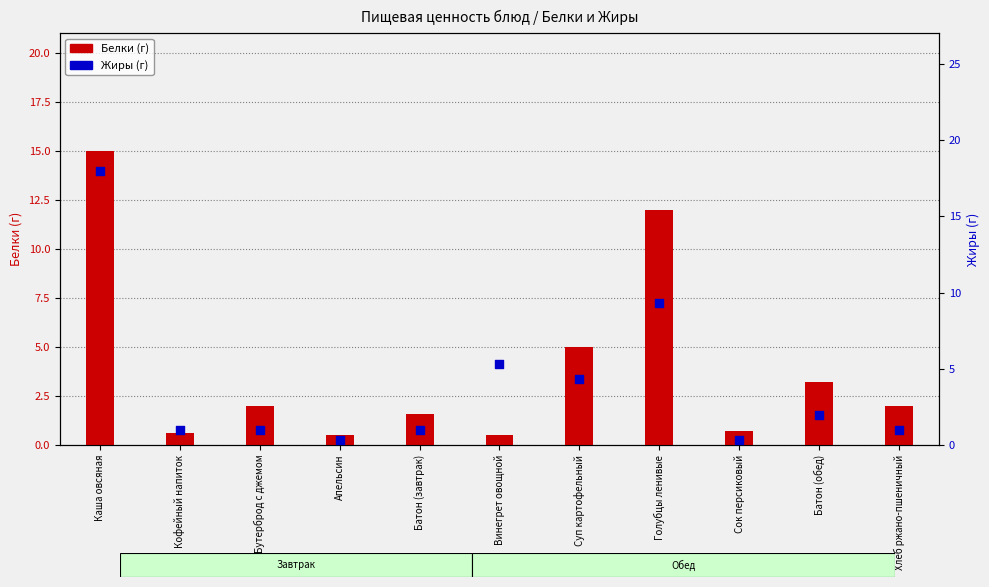

Is the value of Жиры at Бутерброд с джемом greater than the value of Белки at Батон (завтрак)?

No